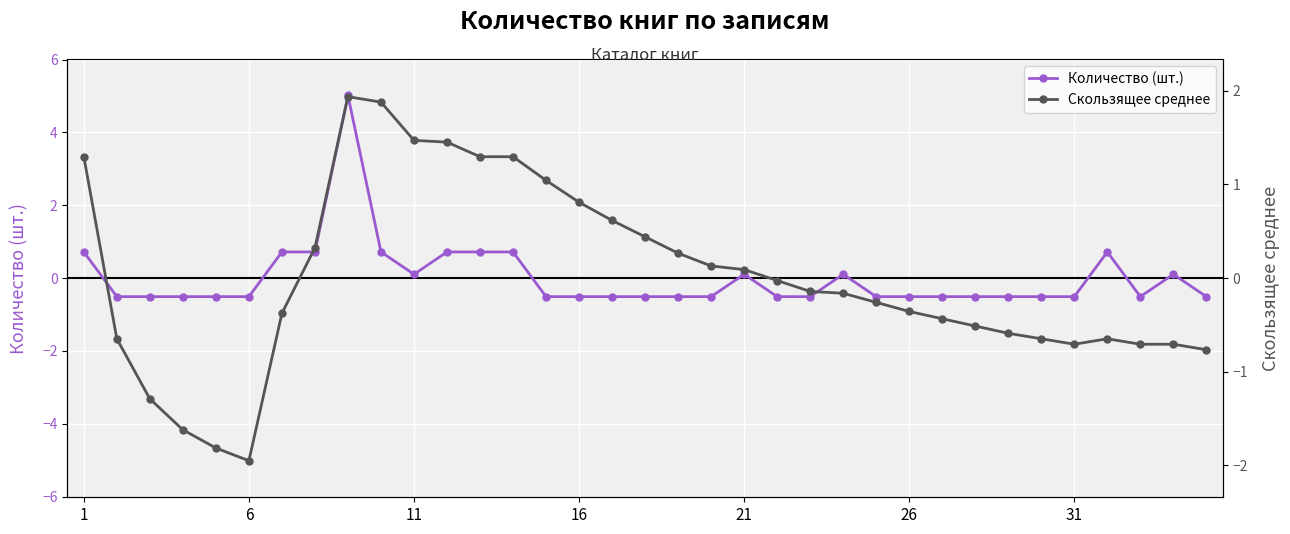

List the series in order of their overall mean, highest first.

Количество (шт.), Скользящее среднее